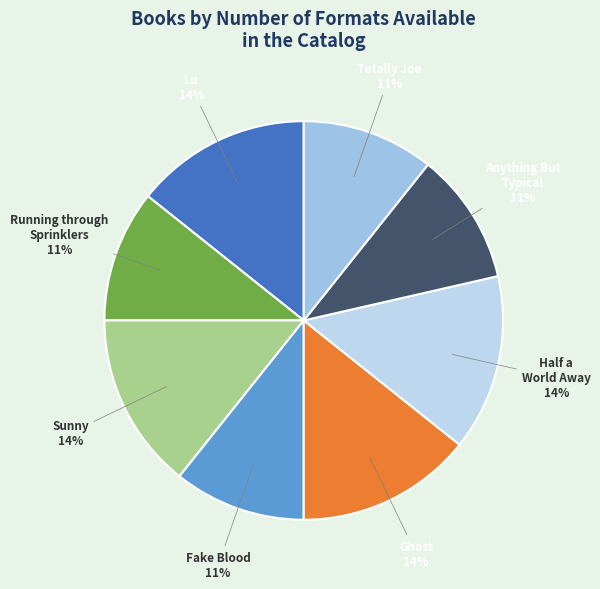

To the nearest percent, what percentage of the pie is Fake Blood?

11%